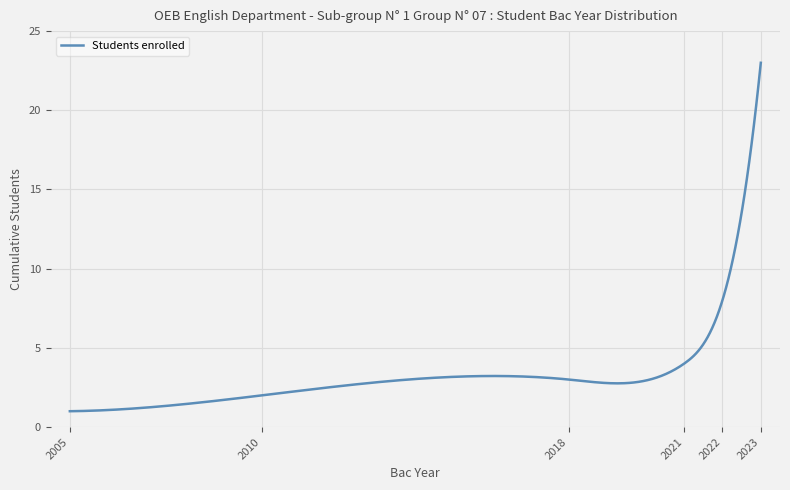

What is the smallest value displayed?

1.0